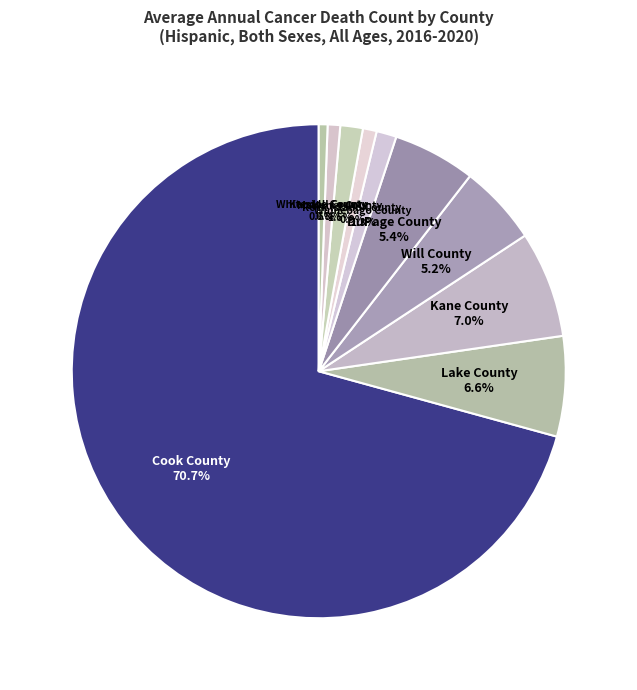

Do Kane County and Kendall County together represent more than half of the pie?

No